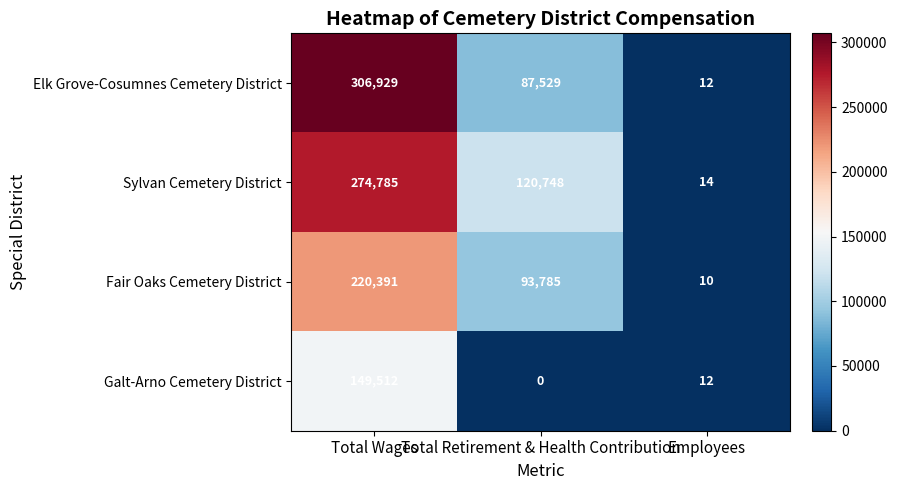

At which label does Sylvan Cemetery District first exceed 120748?

Total Wages